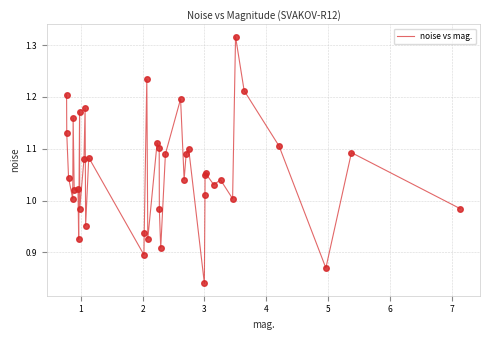

What is the difference between the maximum and minimum values?

0.5